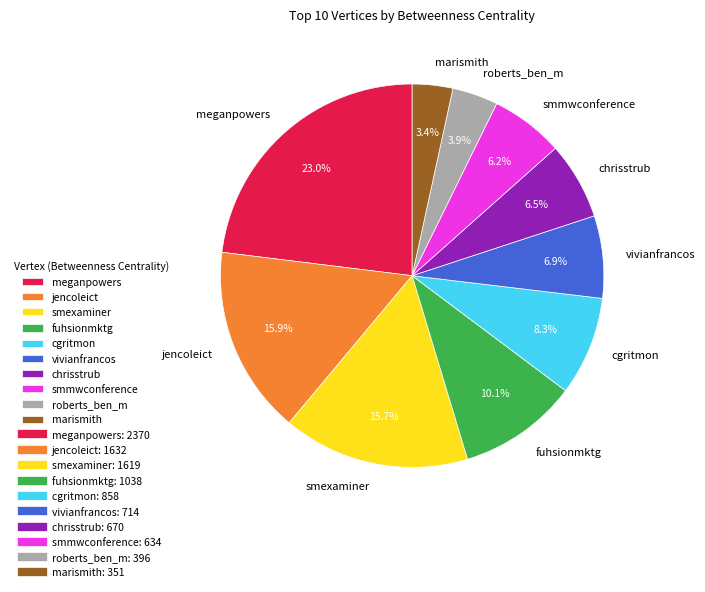

Is the sum of chrisstrub and meganpowers greater than half?

No